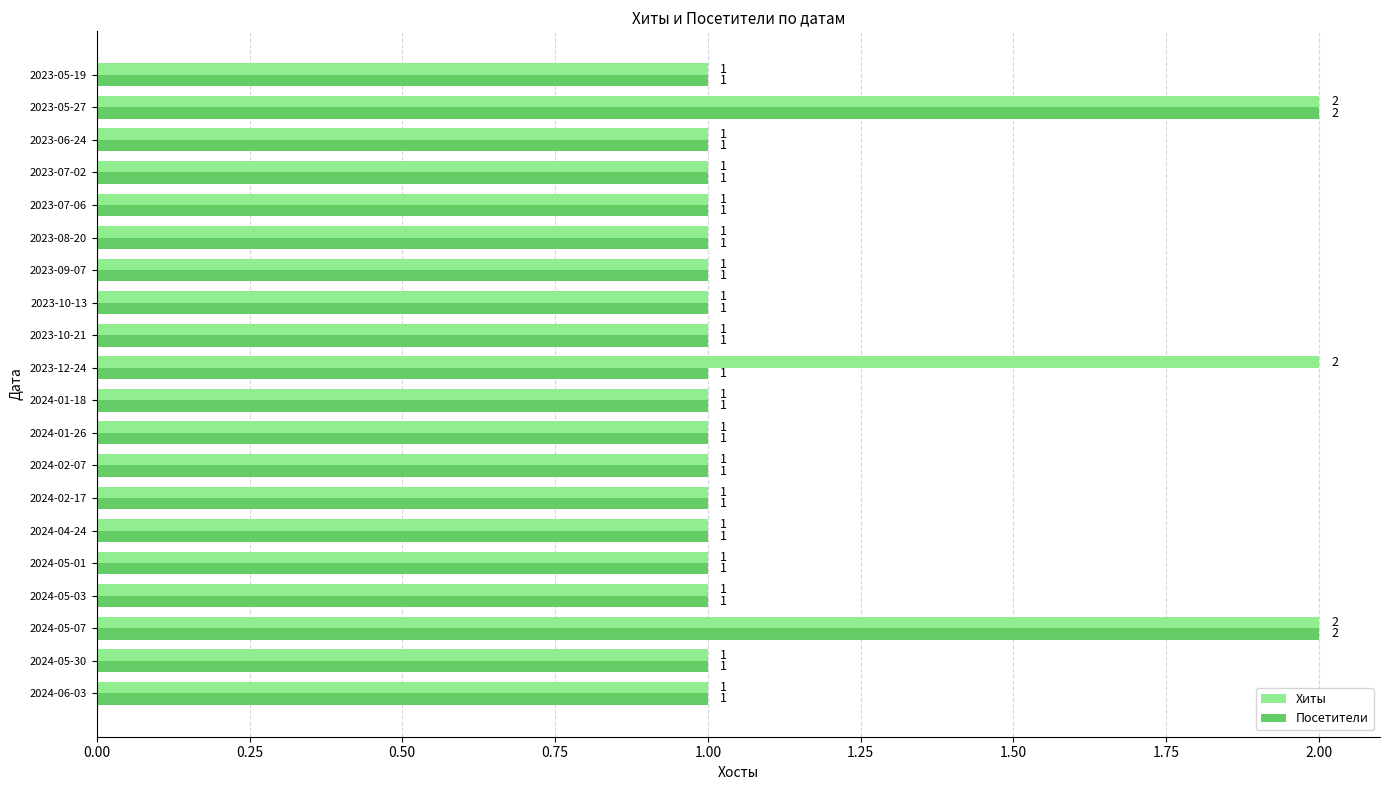

Is it true that Посетители equals 1 at 2024-05-30?

True